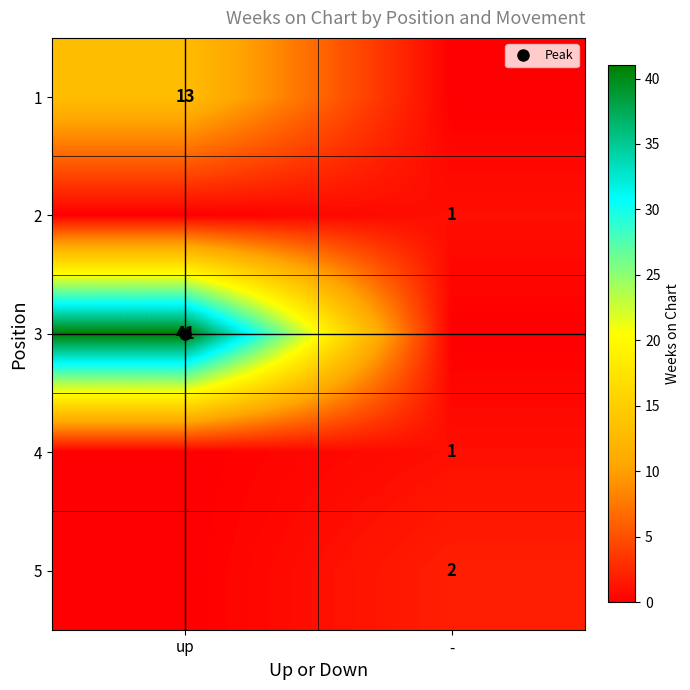

How many values in 5 are above zero?

1